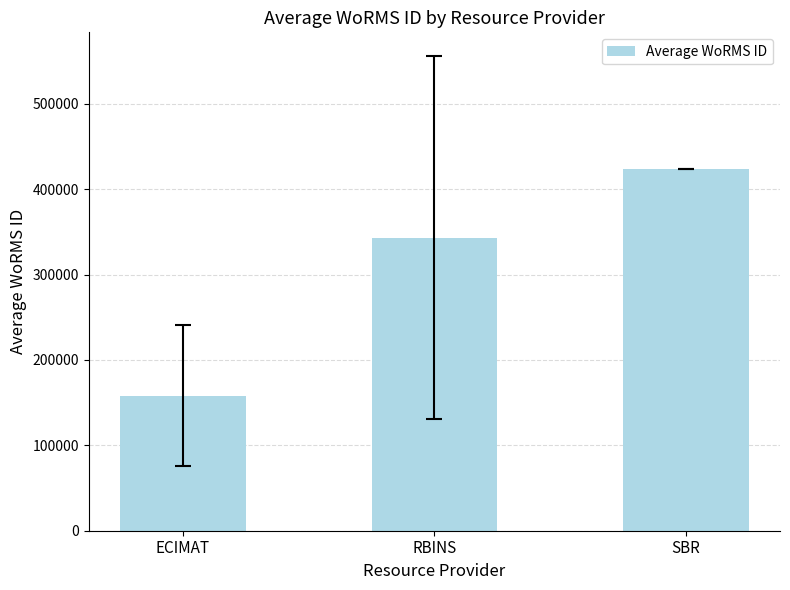

How many distinct data groups are displayed?

1